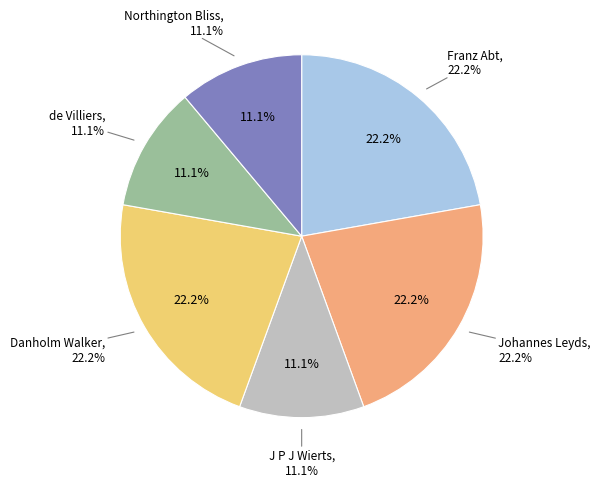

Count the number of slices in the pie.

6